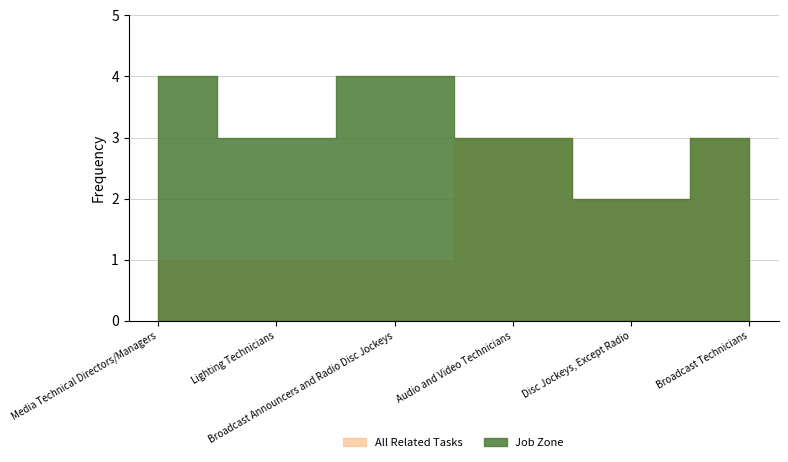

Count the number of data series in this chart.

2